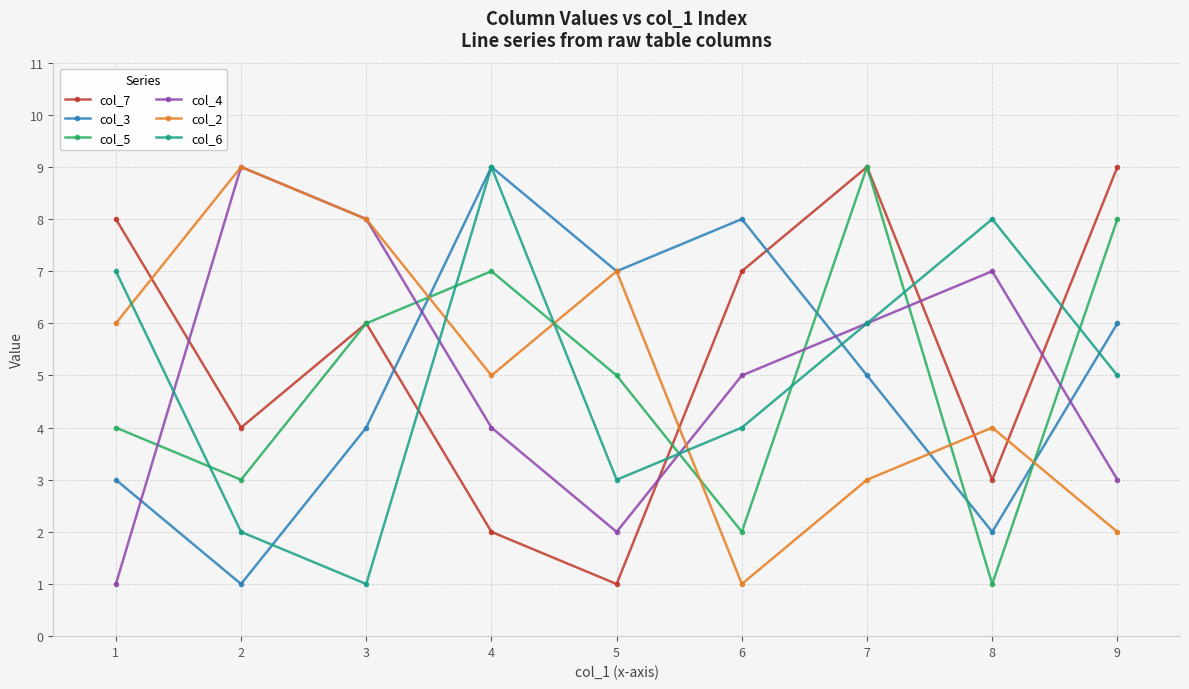

At how many categories does at least one series exceed 6?

9